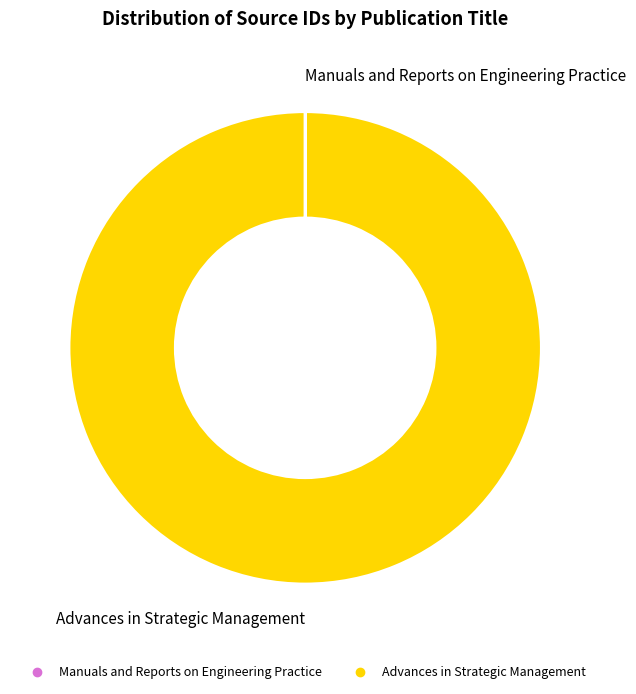

The Advances in Strategic Management slice represents 100% of the pie. True or false?

True